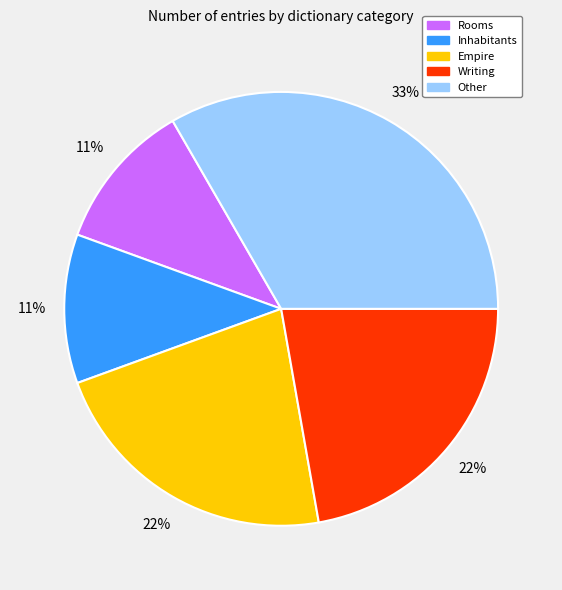

True or false: Empire accounts for 22% of the total.

True